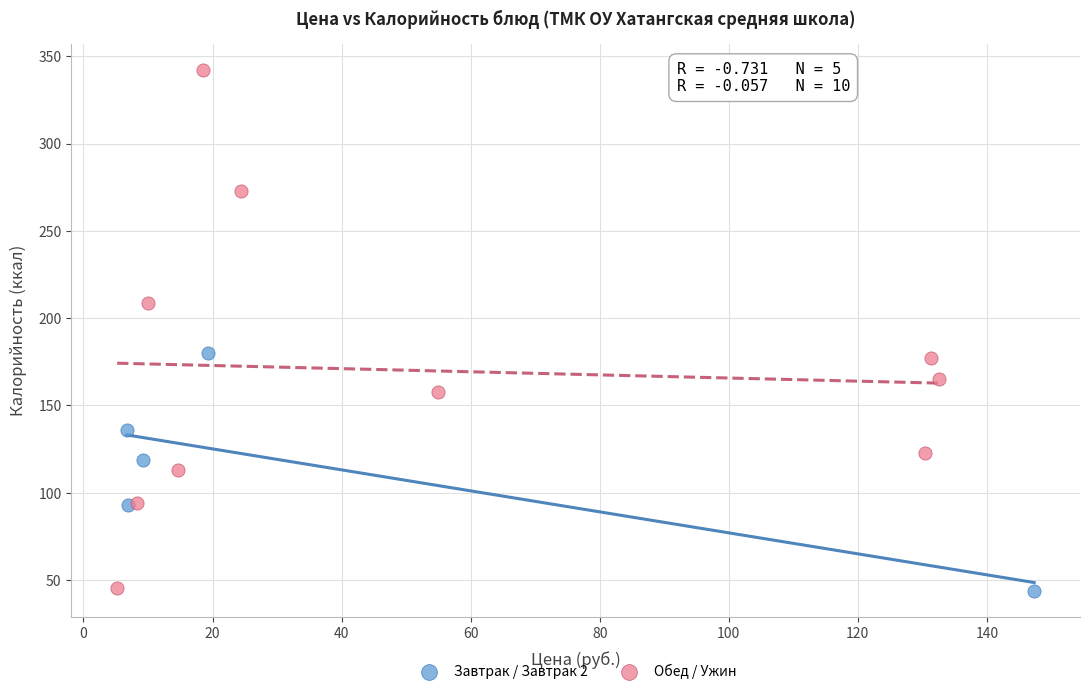

Which series contains the highest Y value?

Обед / Ужин